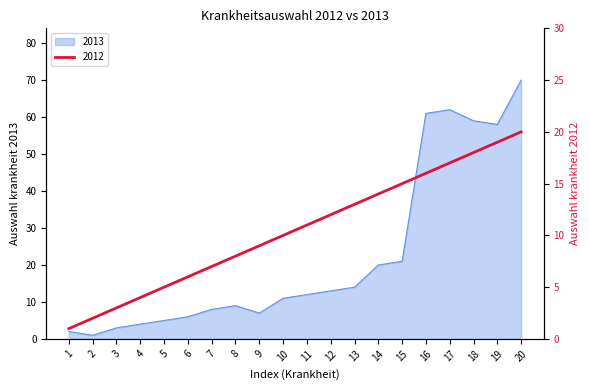

What is the difference between the maximum and second lowest values in the 2012 series?

18